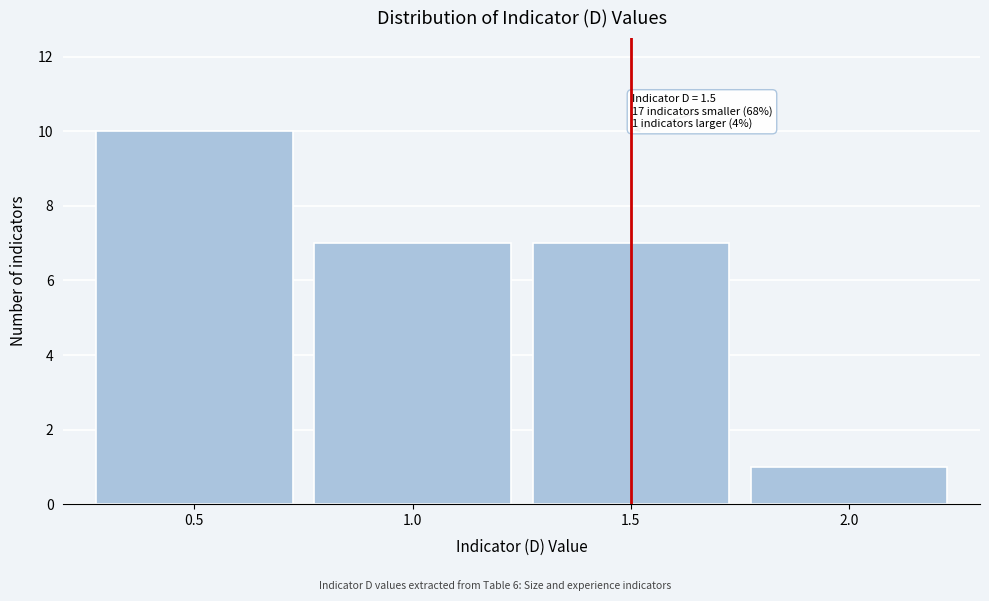

Over which range of the x-axis is the bar tallest?

0.25 to 0.75